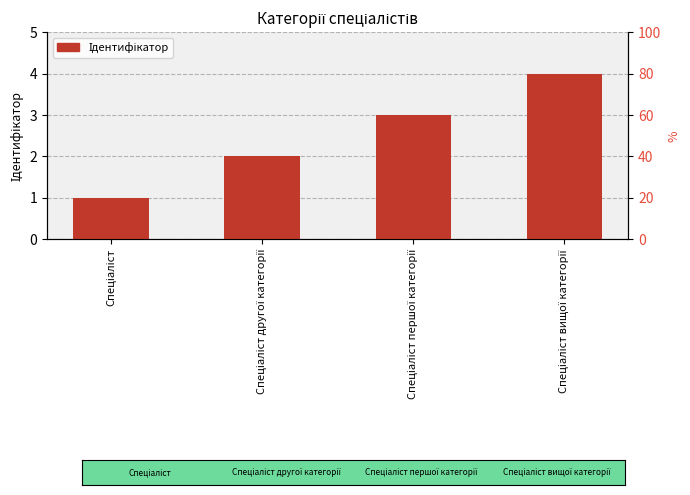

What is the label of the 2nd bar from the left?

Спеціаліст другої категорії